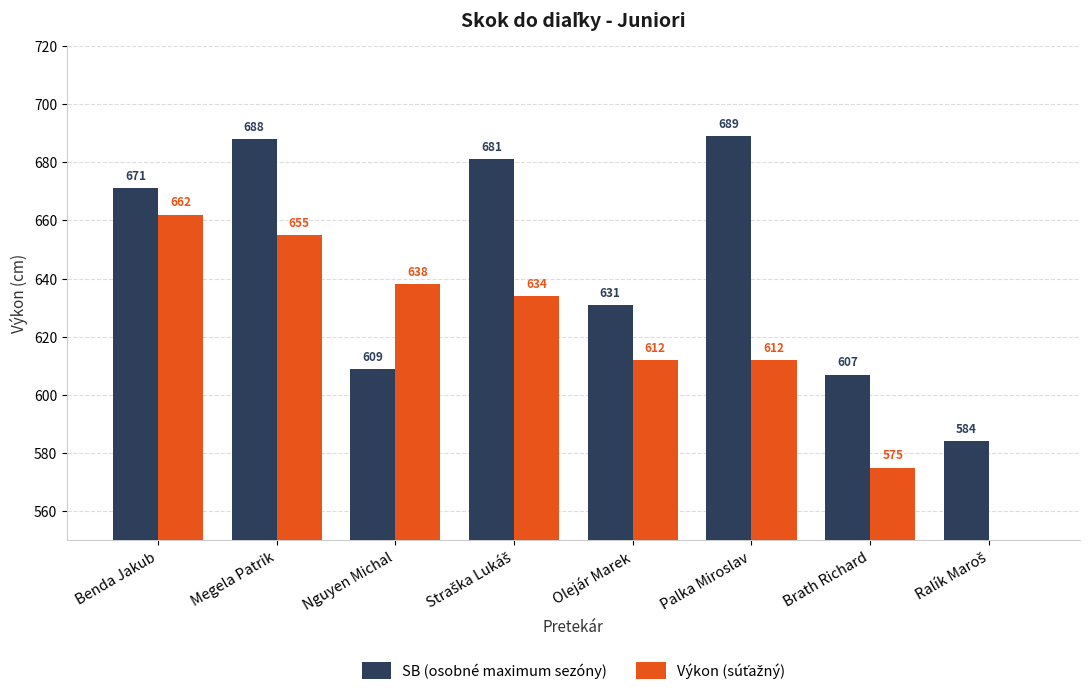

At which label does SB (osobné maximum sezóny) first exceed 671?

Megela Patrik